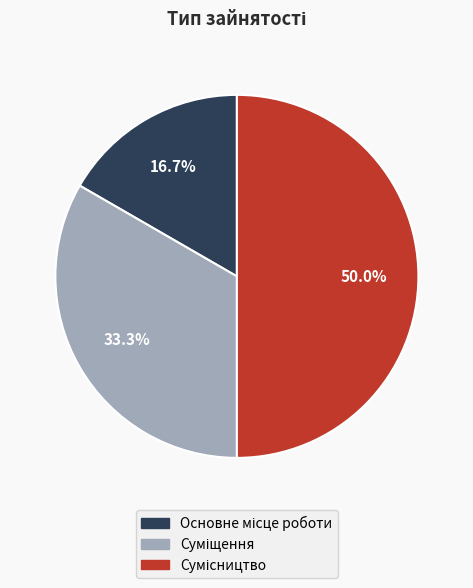

Does Сумісництво account for over 50% of the chart?

No